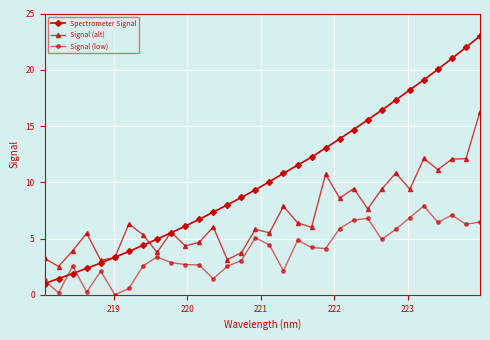

Which series has the widest spread of values?

Spectrometer Signal